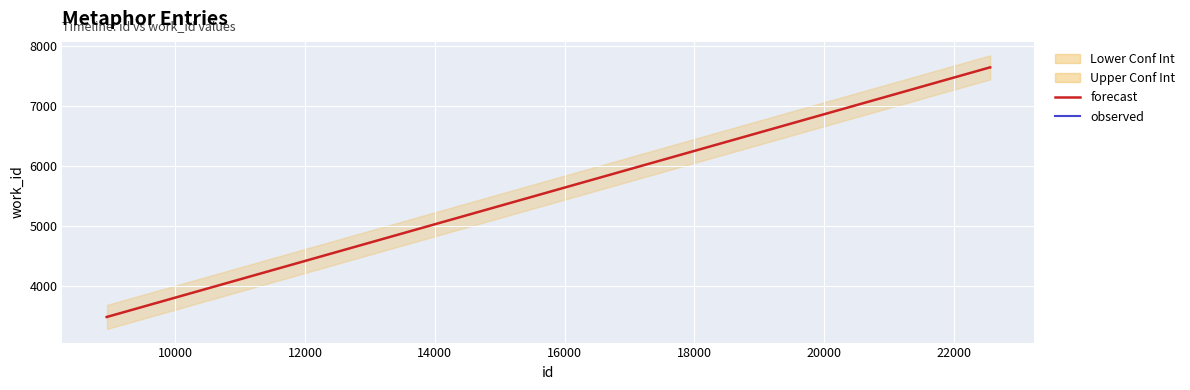

Which category has the highest value across all series?

22556